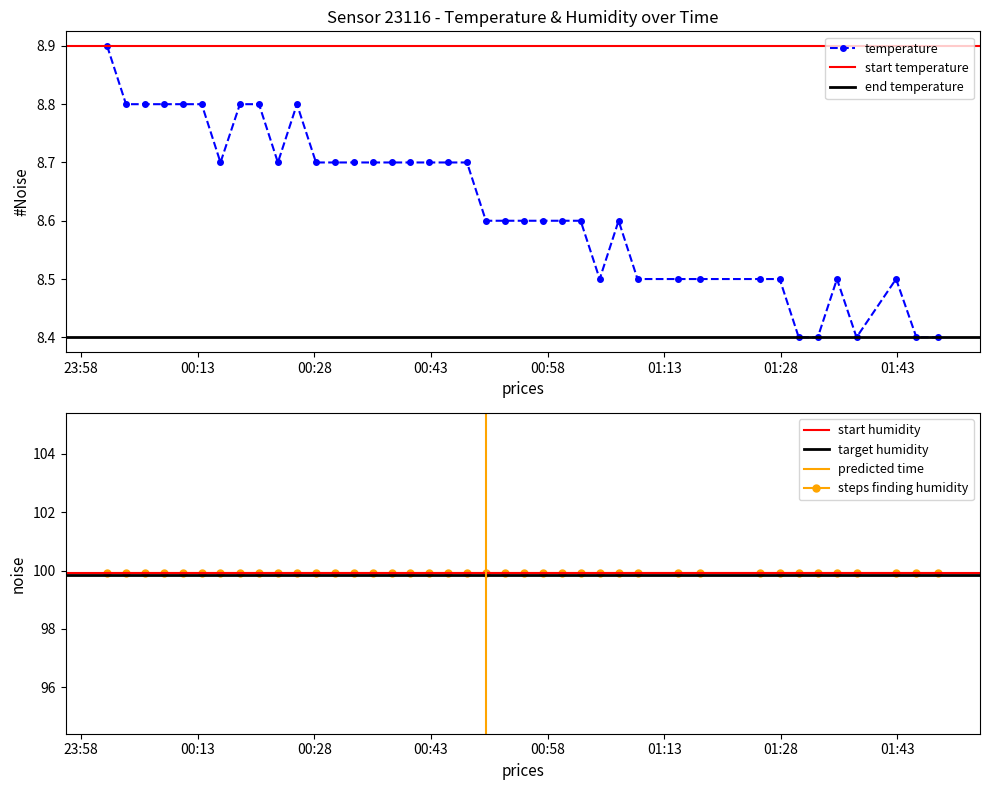

At which category does the chart reach its peak across all series?

2023-05-16T00:01:21